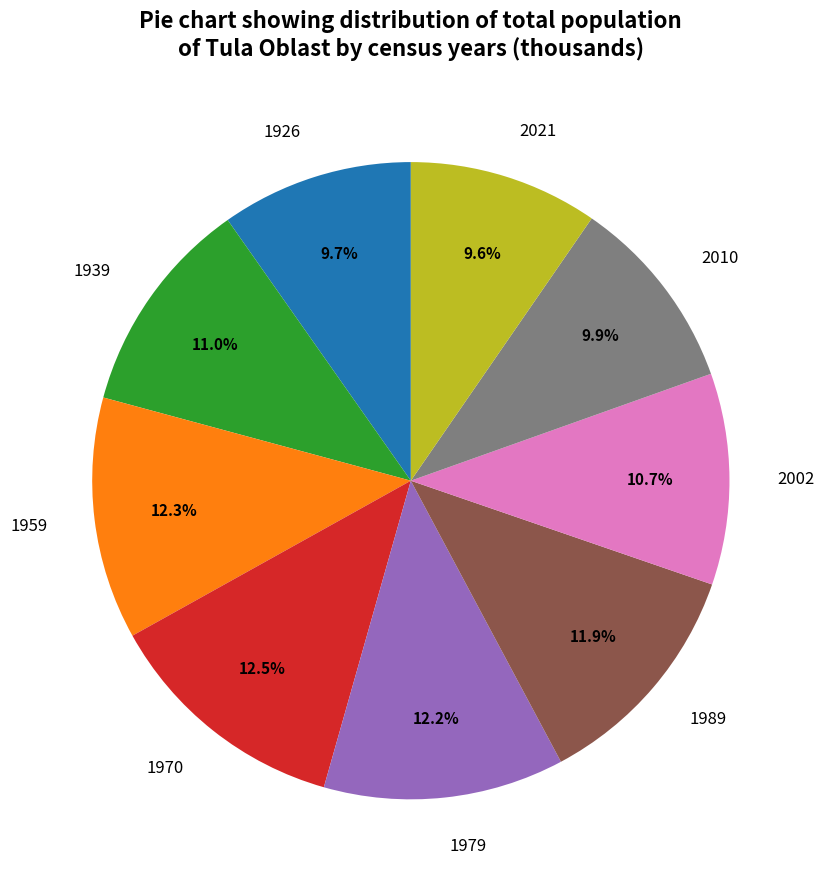

Is the sum of 1989 and 2010 greater than half?

No